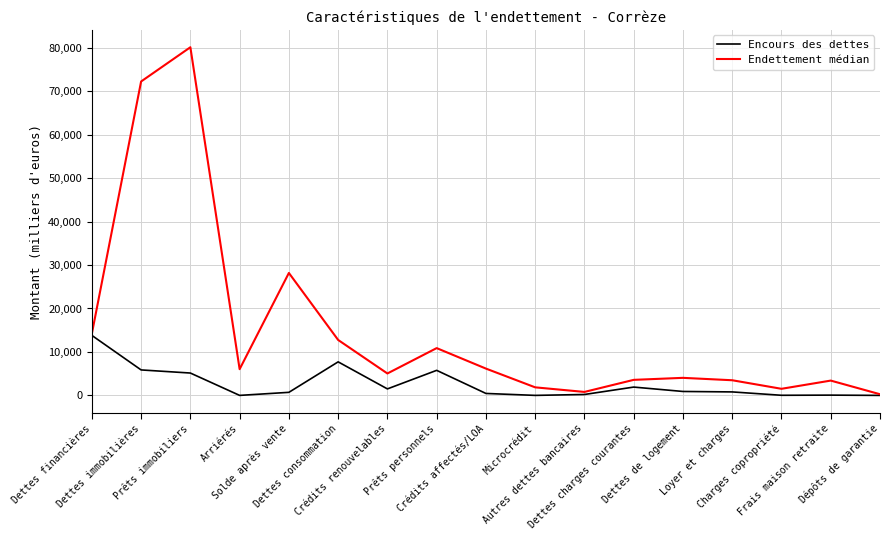

Which category has the highest value in the Endettement médian series?

Prêts immobiliers